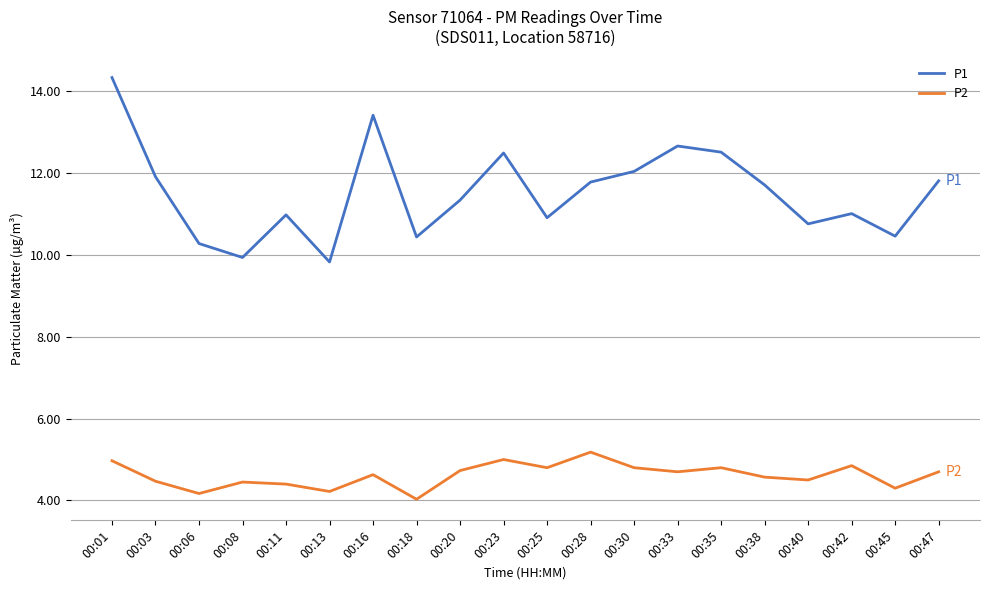

At which category is the sum across all series the highest?

00:01